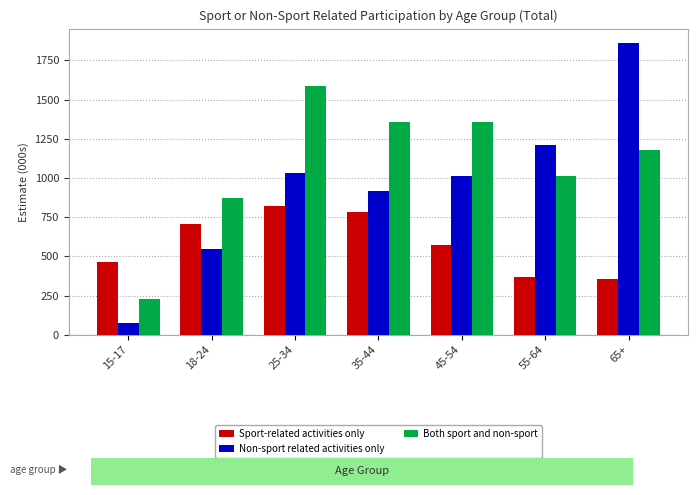

What is the minimum value shown in the chart?

76.4